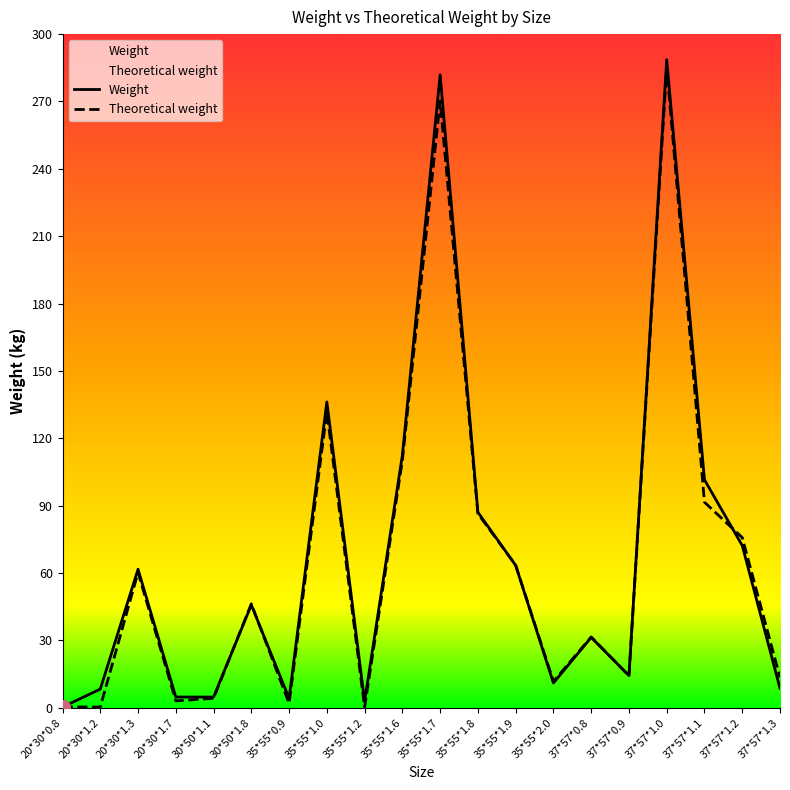

Reading right to left, what are all the values shown in this chart?

Weight: 8.7	72.3	101.6	288.6	14.4	31.4	11.1	63.4	87.1	281.9	112.5	2.8	136.2	4.2	45.8	4.8	4.8	61.7	8.3	0.3
Theoretical weight: 13.5	75.8	91.6	285.2	14.3	31.6	11.7	63.5	86.5	270.2	110.2	0.3	131.8	2.0	46.3	4.2	3.1	60.3	0.3	0.5